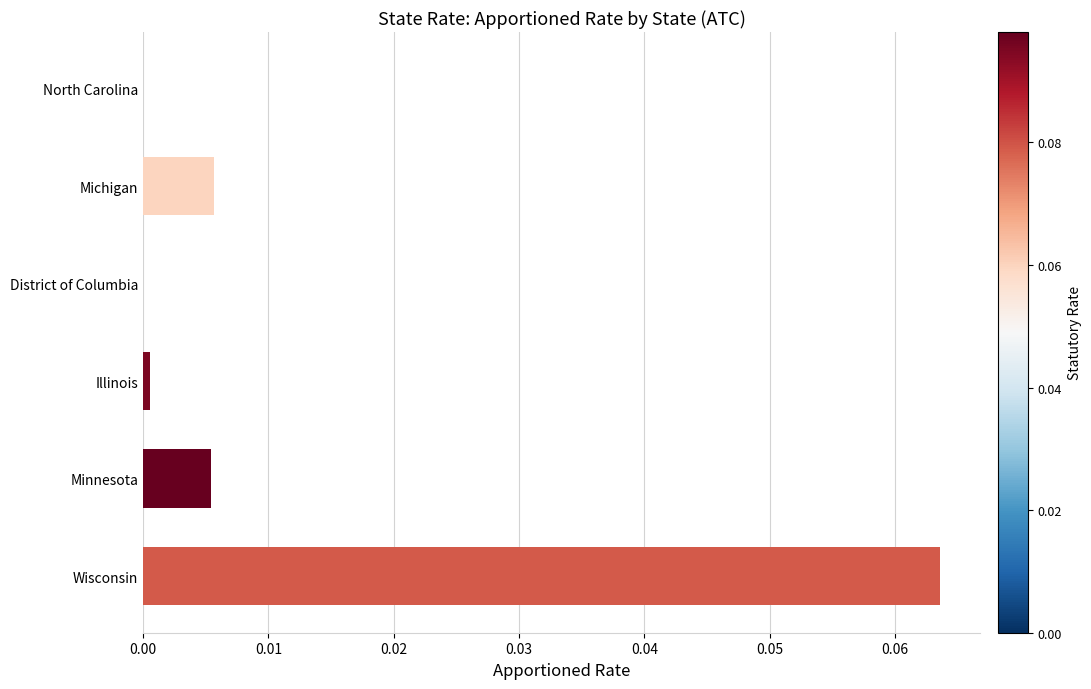

The value at North Carolina is 0.0. True or false?

True